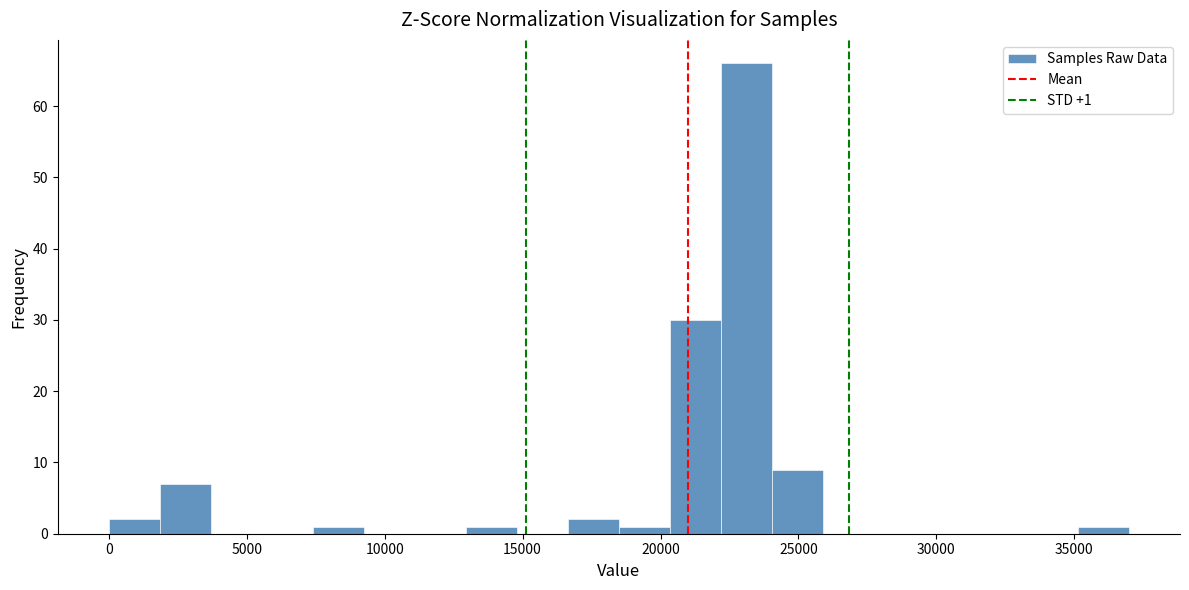

Read against the x-axis, roughly where is the centre of the tallest bar?

23000